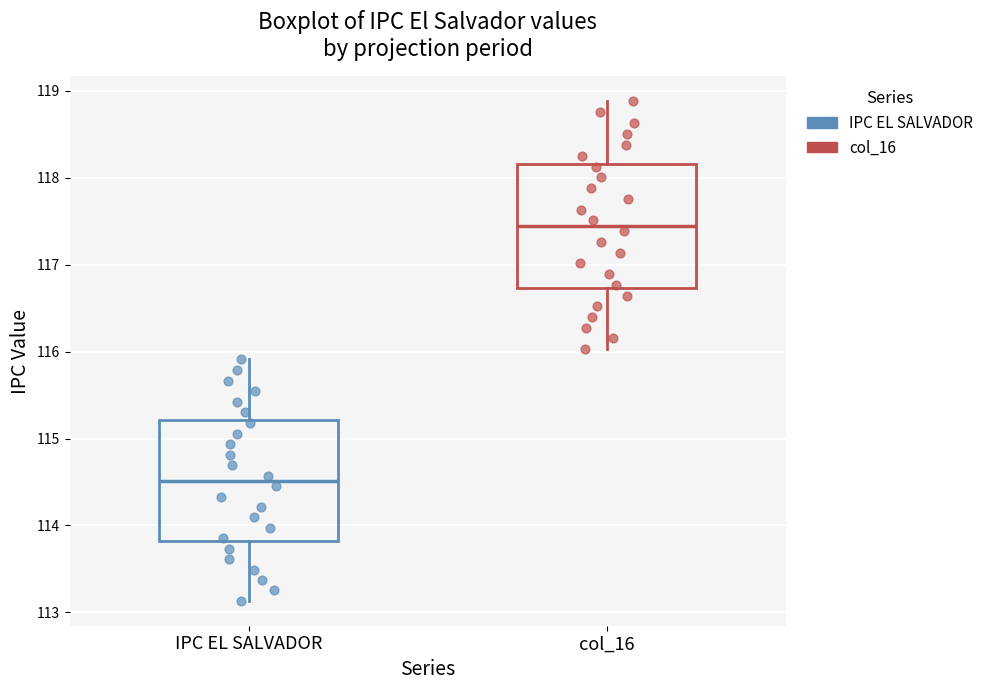

Which box's median line is the highest?

col_16